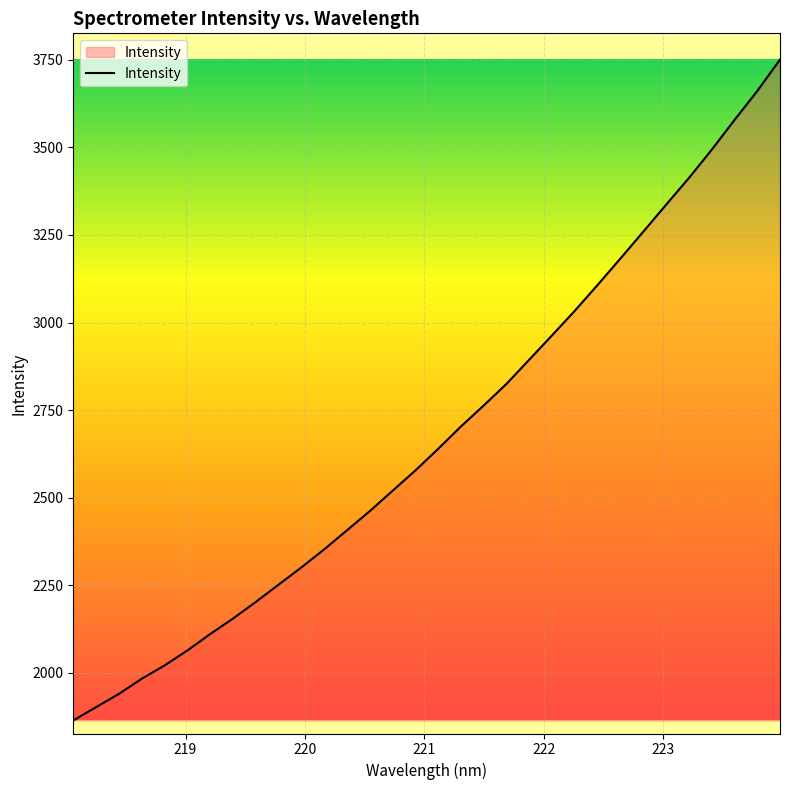

What is the greatest value displayed?

3750.4